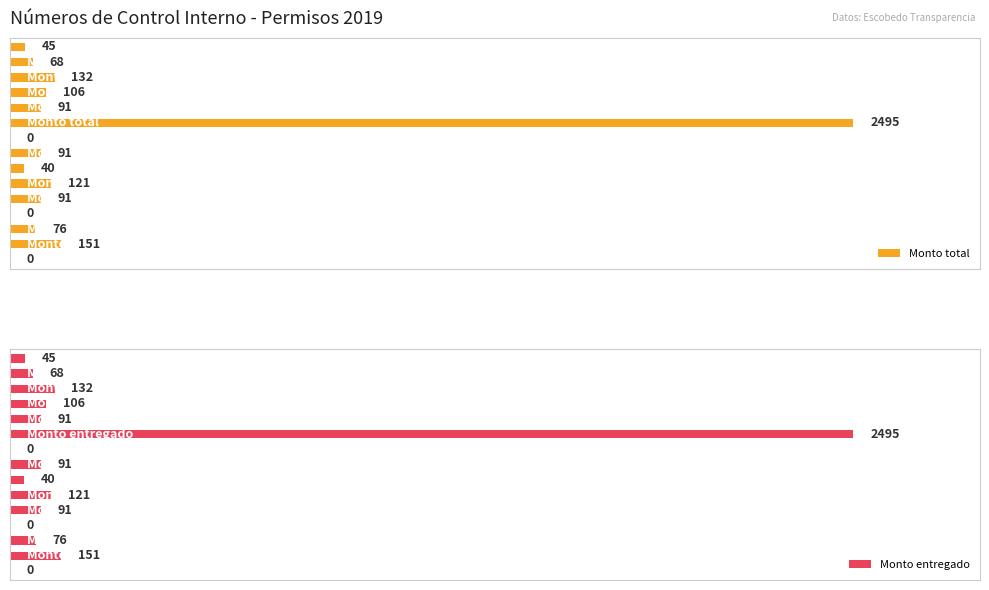

List the labels in order of Monto entregado value, smallest first.

6, 11, 14, 8, 0, 1, 12, 4, 7, 10, 3, 9, 2, 13, 5